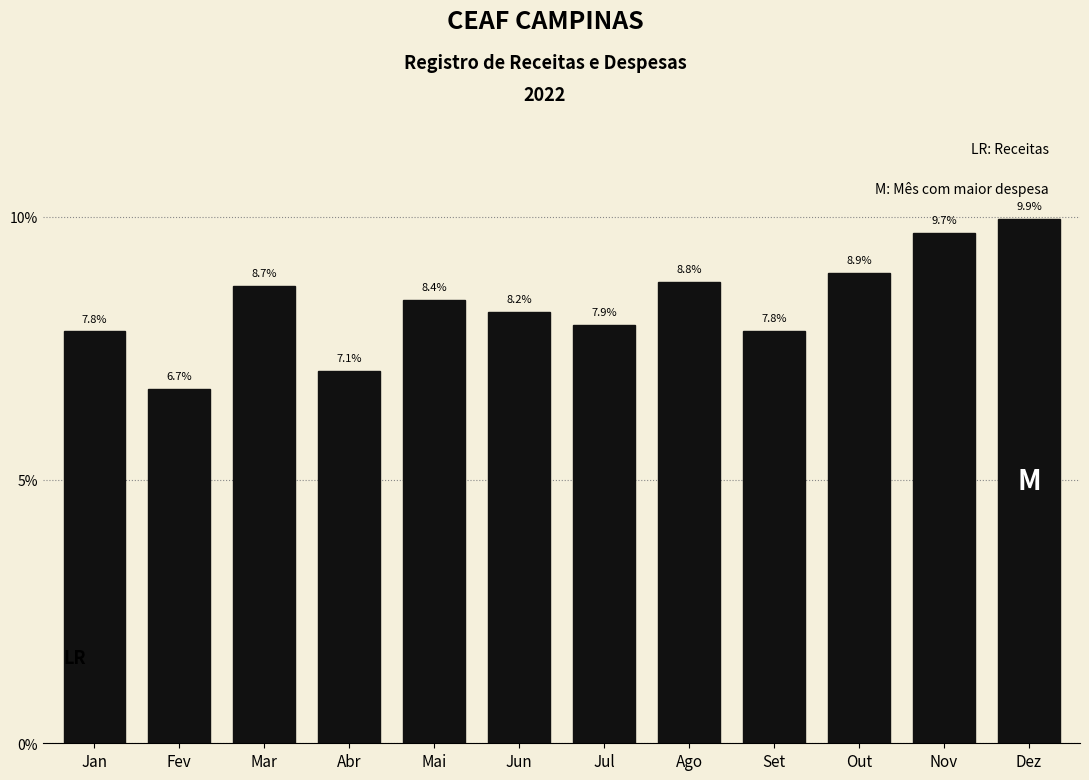

Reading left to right, transcribe all the data shown in this chart.

7.8	6.7	8.7	7.1	8.4	8.2	7.9	8.8	7.8	8.9	9.7	9.9